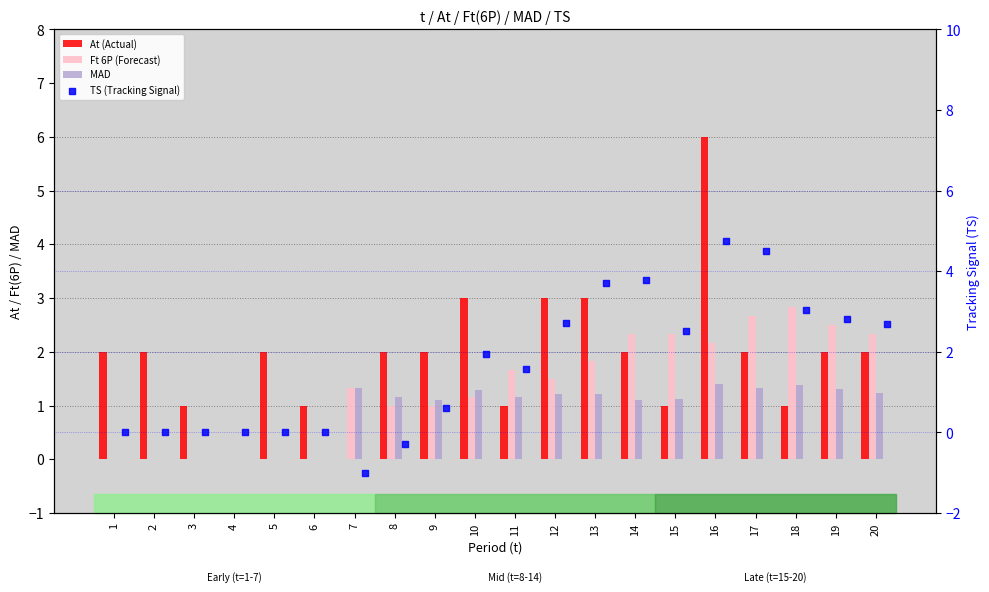

Which series has the largest total across all categories?

At (Actual)